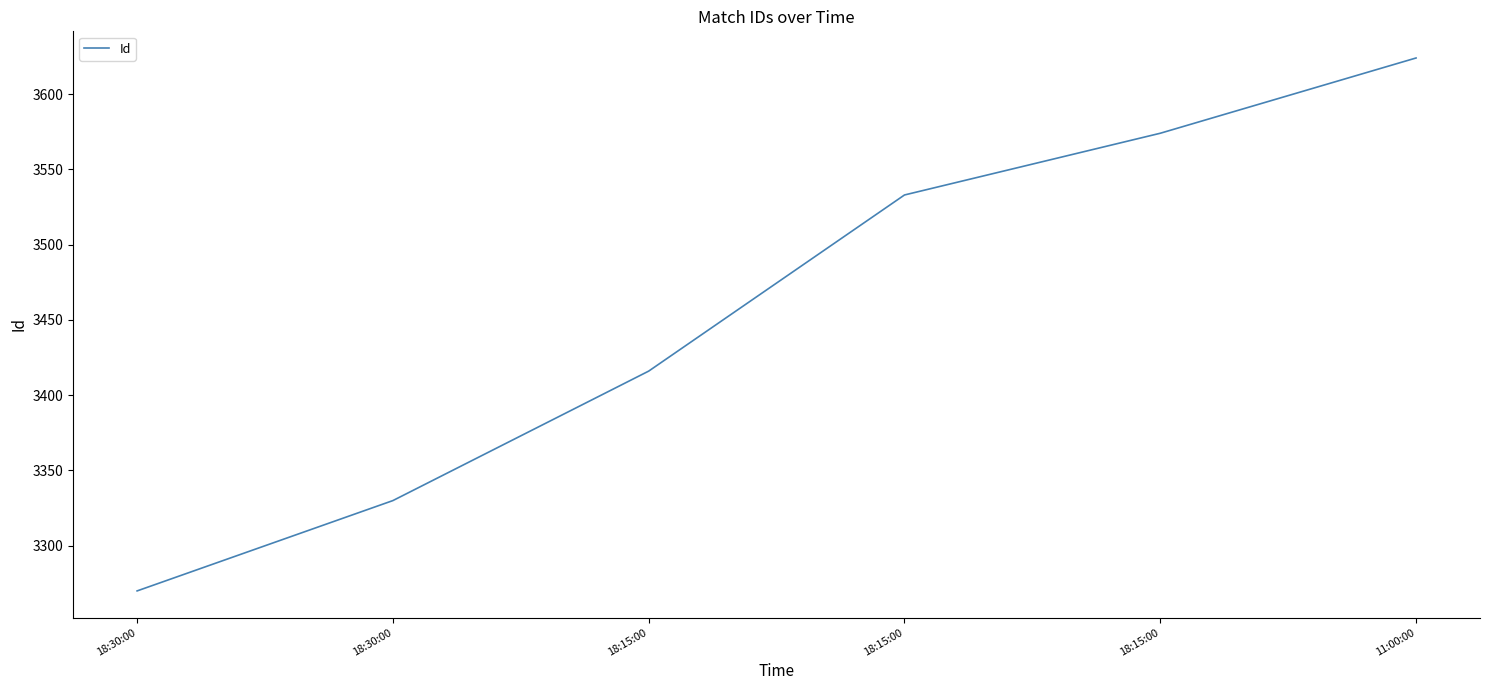

Approximately how many times larger is the value at 18:15:00 compared to 18:15:00?

1.0